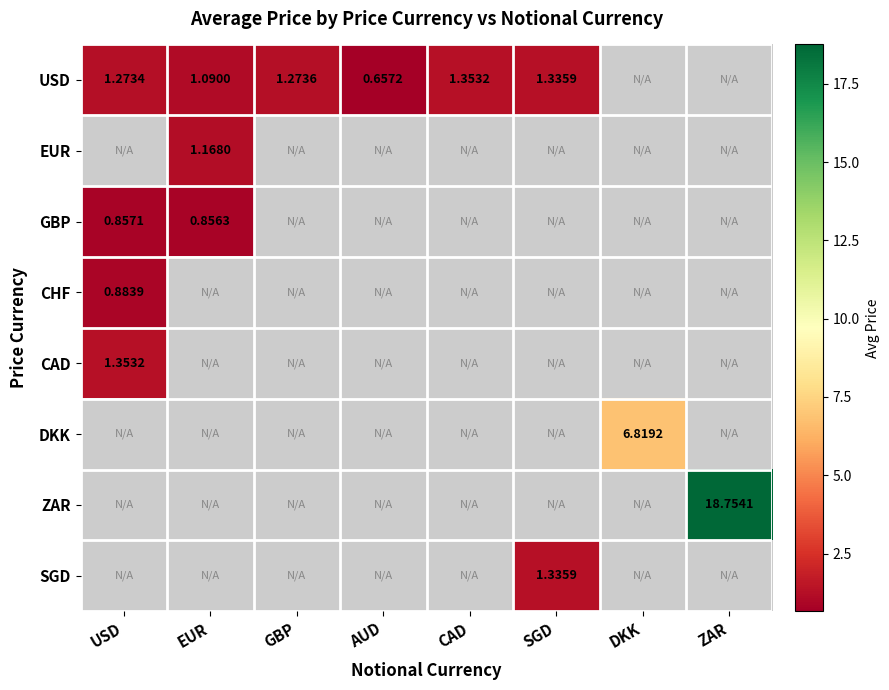

Which has a higher value, AUD or DKK?

DKK